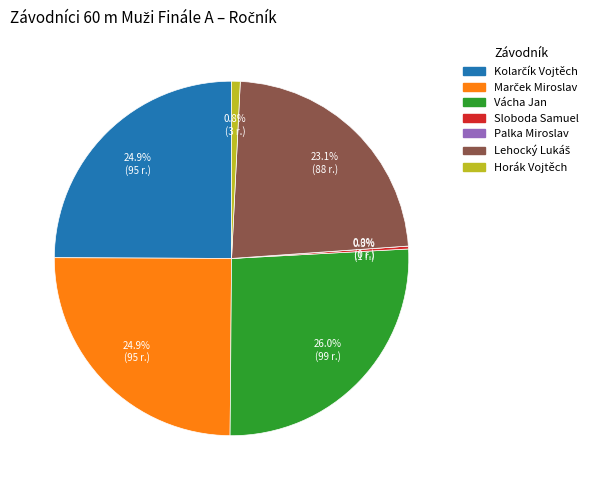

To the nearest percent, what is the difference between the Horák Vojtěch and Vácha Jan slice percentages?

25%